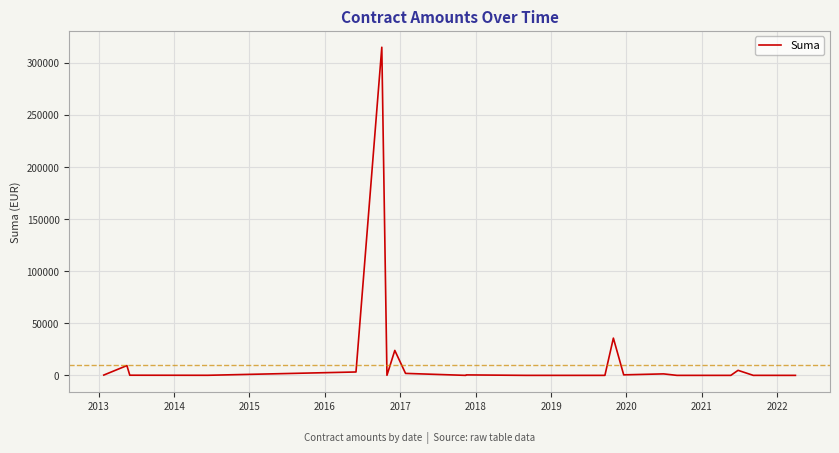

How many lines are shown in the chart?

1